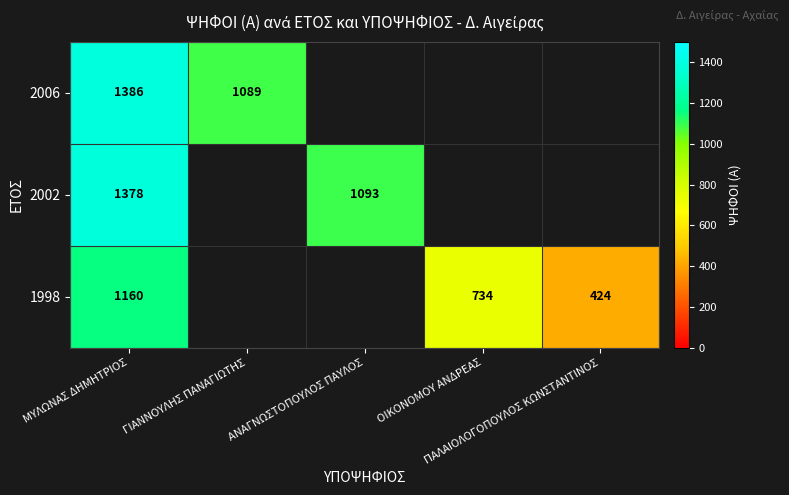

Which series has the largest range (max minus min)?

1998